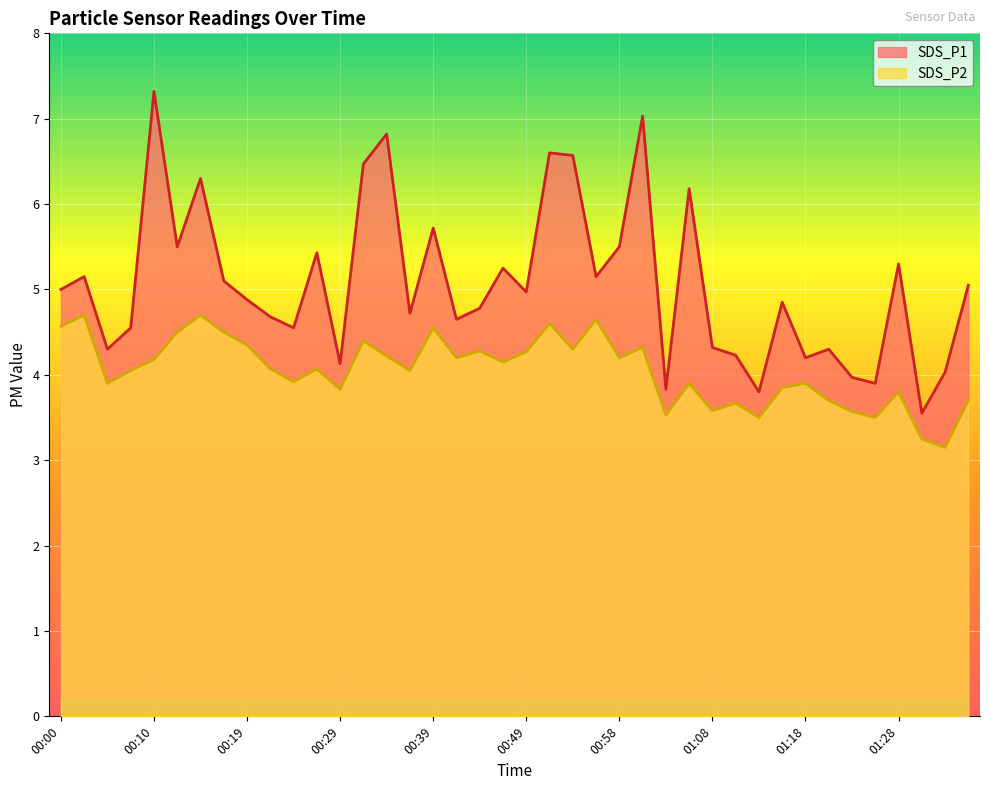

What is the approximate value of SDS_P1 at 01:16?

4.8